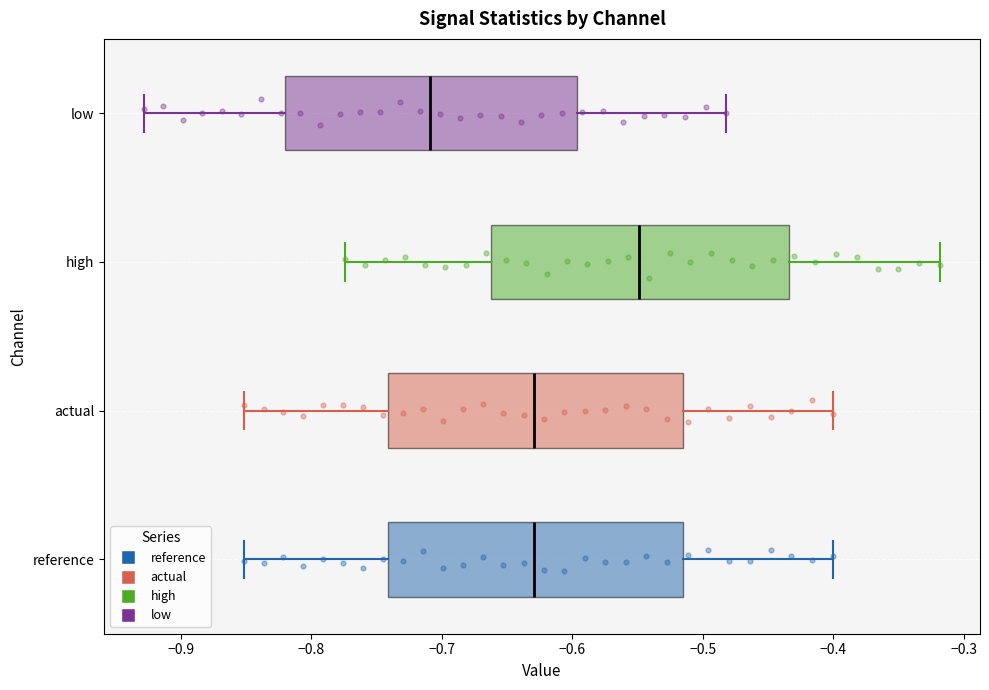

Reading bottom to top, read every box against the x-axis: the position of its median line, the range the box covers, and the ends of its whiskers. The values are not printed on the chart, so give them approximately, as read against the axis.

reference: median -0.63, box -0.74 to -0.52, whiskers -0.85 to -0.40
actual: median -0.63, box -0.74 to -0.52, whiskers -0.85 to -0.40
high: median -0.55, box -0.66 to -0.43, whiskers -0.77 to -0.32
low: median -0.71, box -0.82 to -0.60, whiskers -0.93 to -0.48